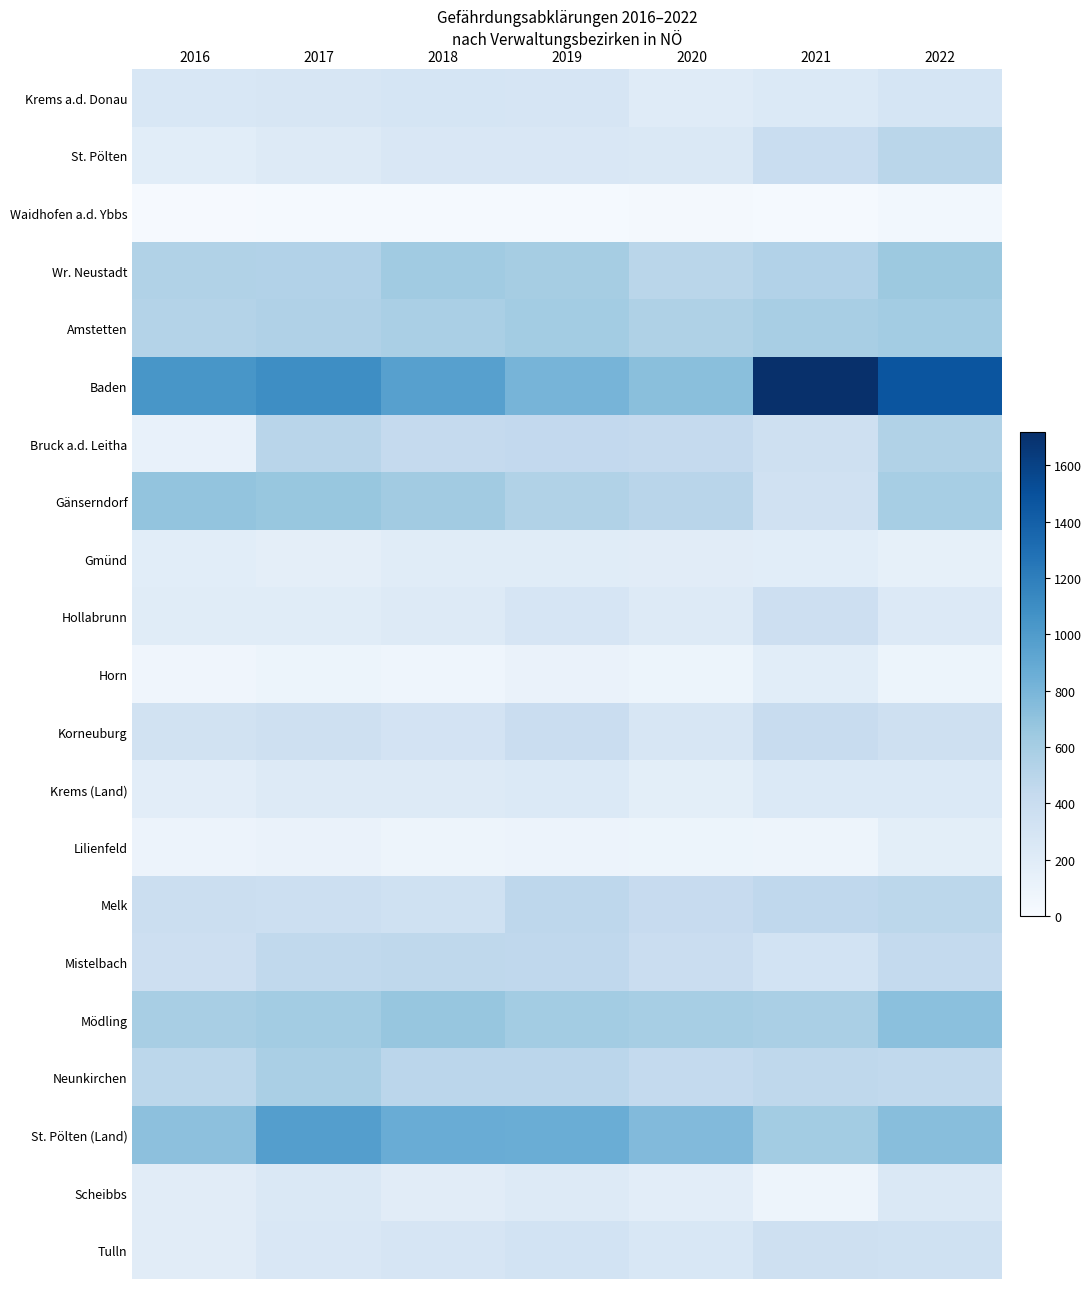

Which has a higher value, 2020 or 2022?

2022